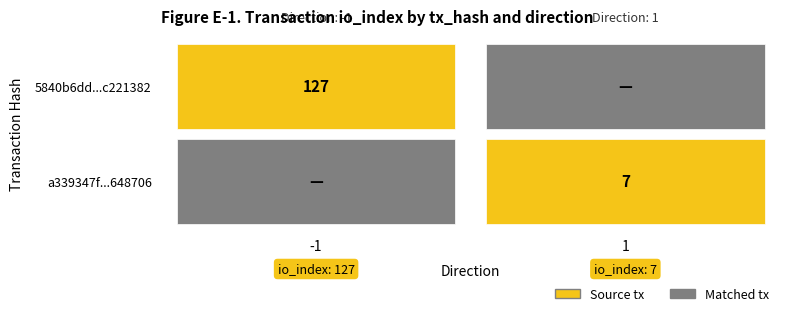

Count the number of data series in this chart.

2